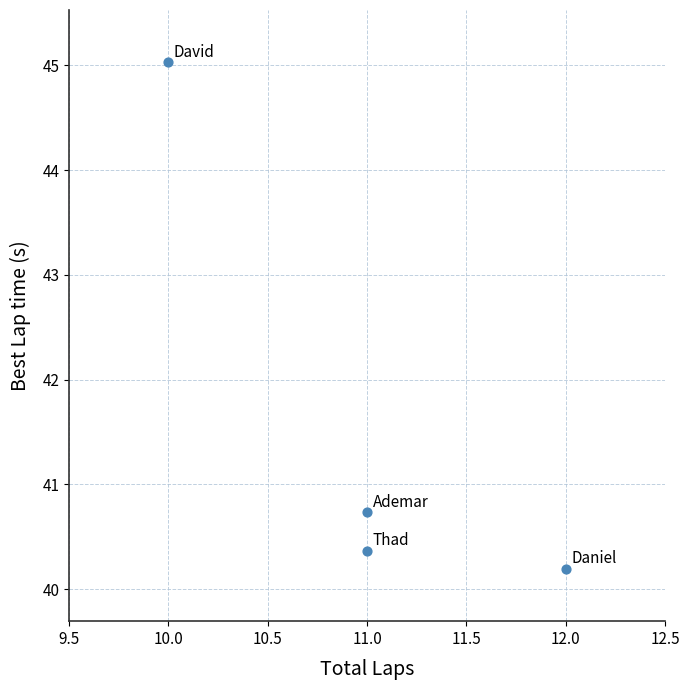

What is the average Y value?

41.6